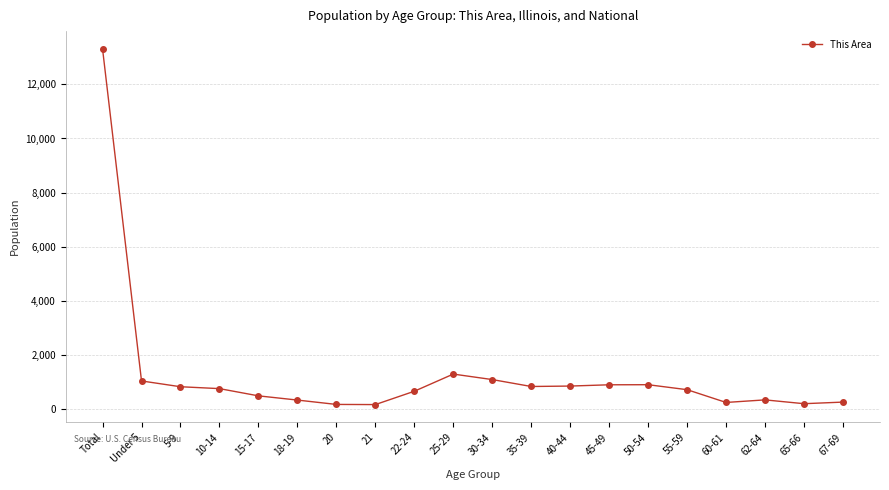

The value at 25-29 is 1290. True or false?

True